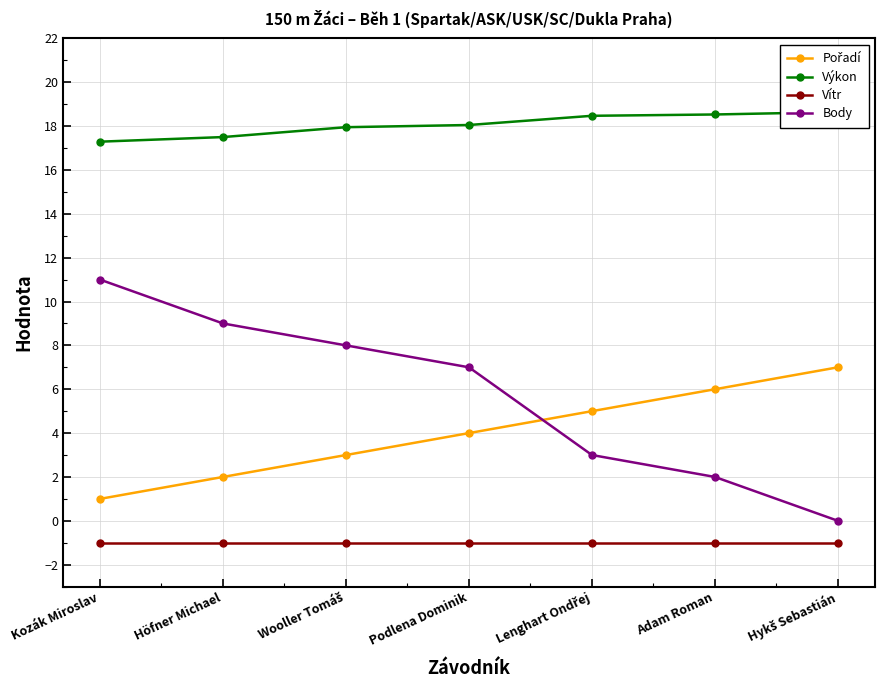

What is the spread (max minus min) of values at Podlena Dominik?

19.1